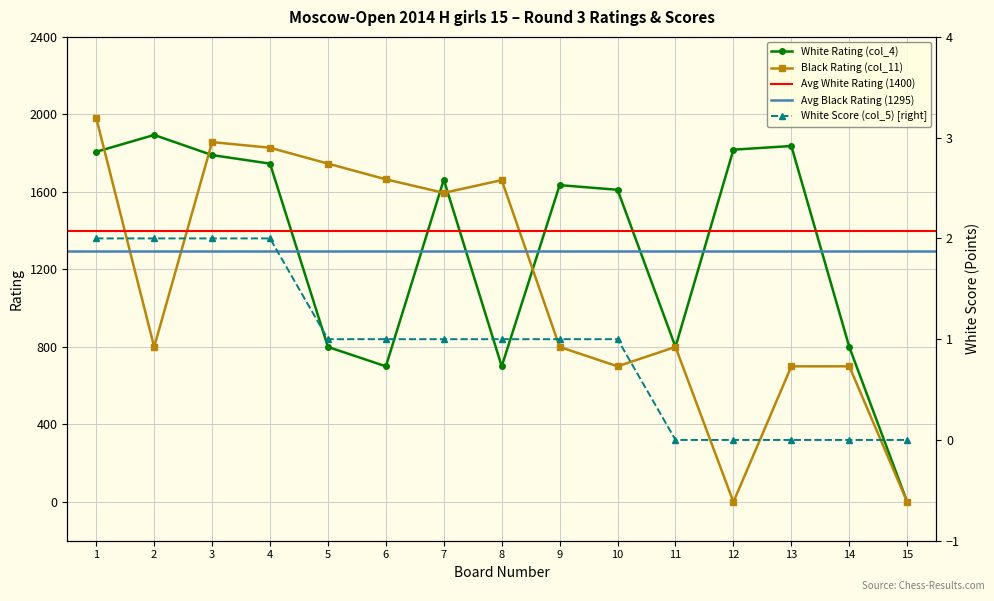

What is the difference between the White Rating (col_4) values at 7 and 6?

963